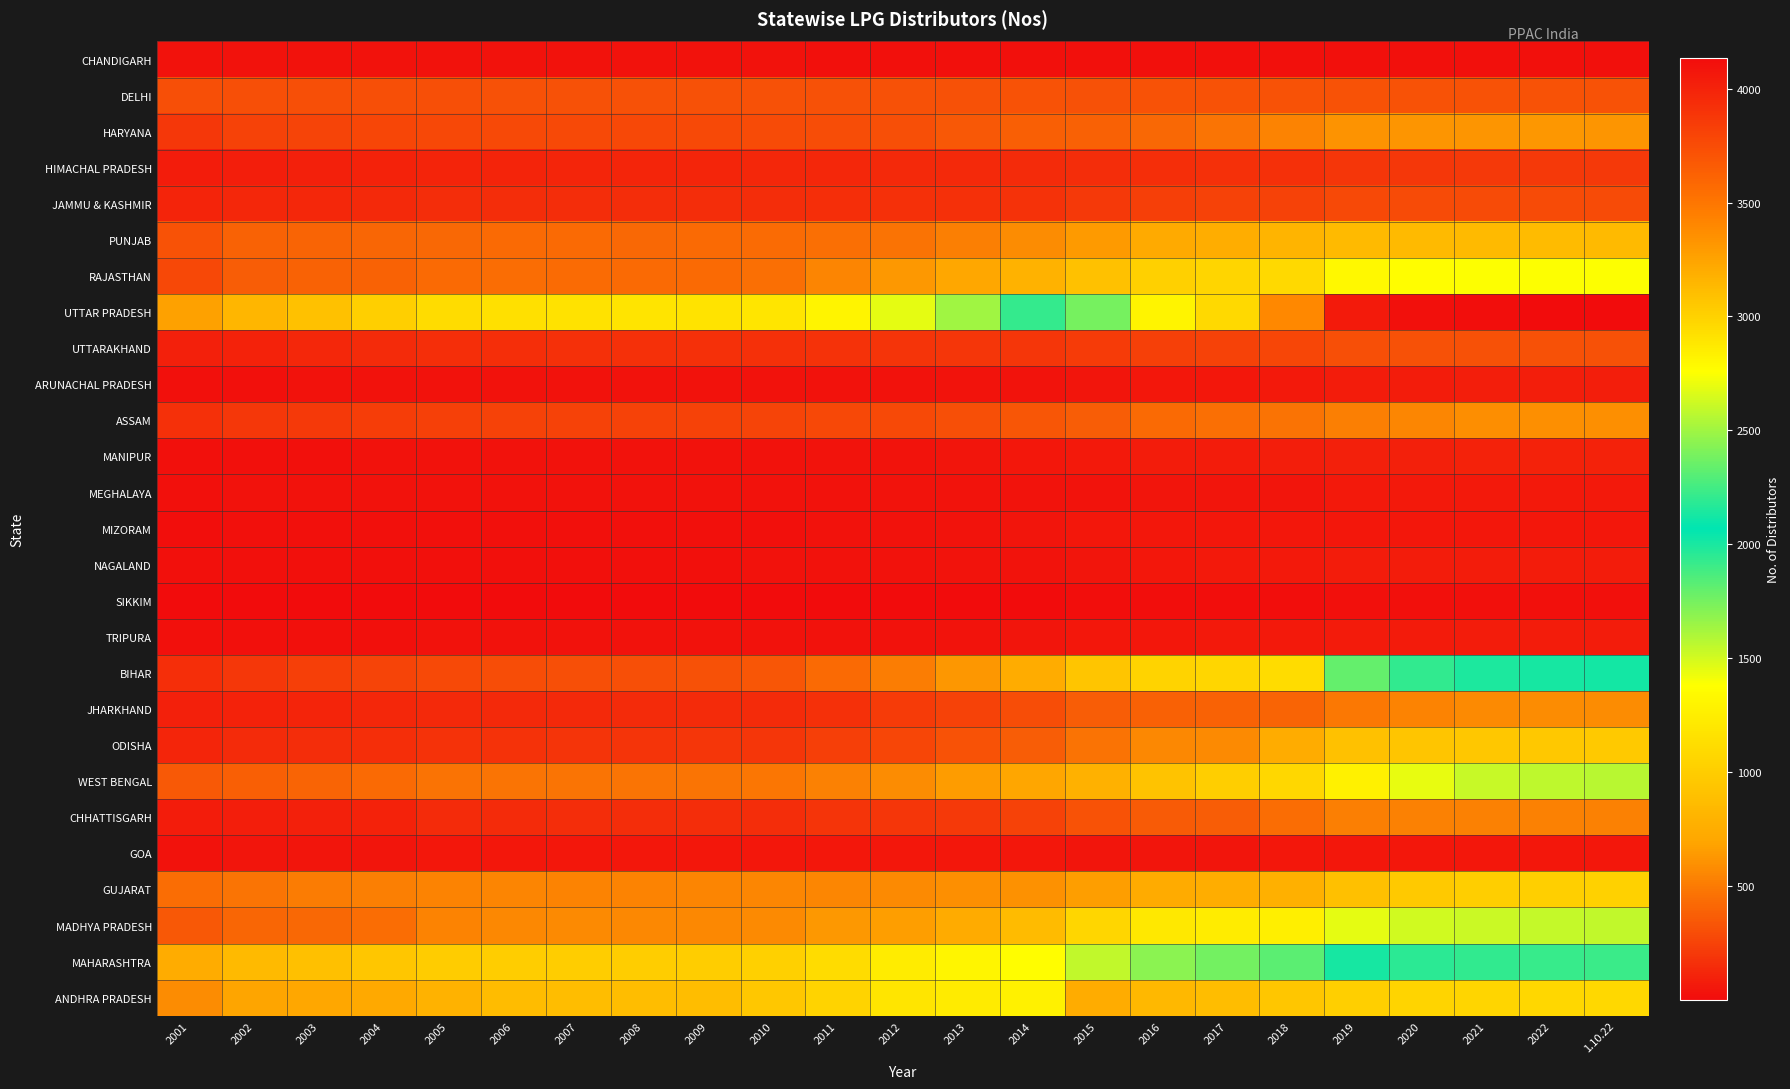

Between 2003 and 2015, which series saw the biggest shift?

UTTAR PRADESH